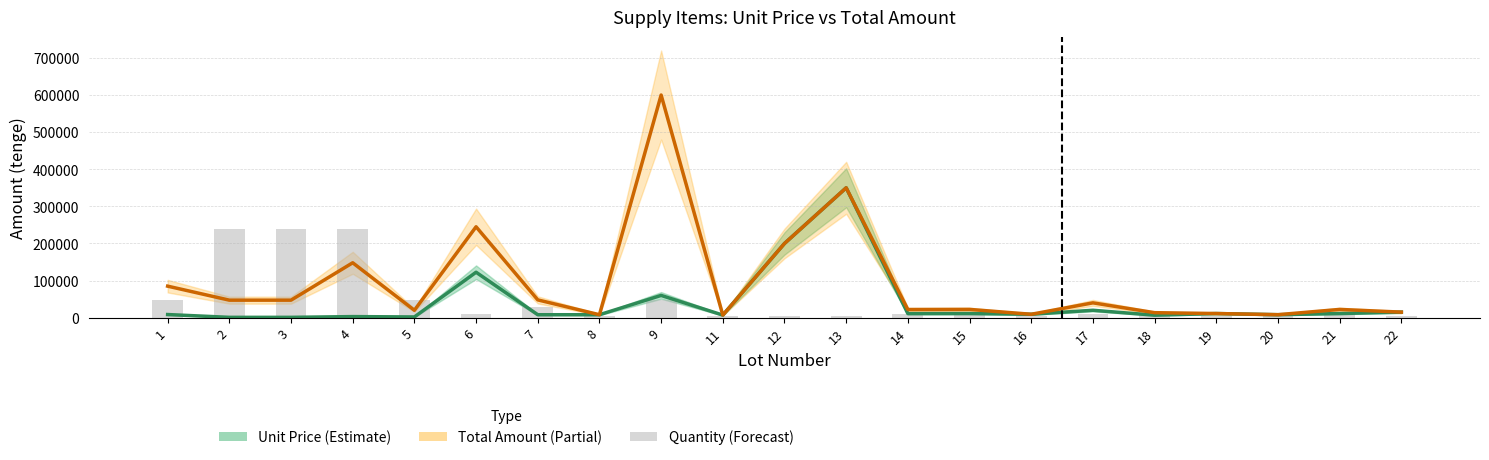

At how many categories does at least one series exceed 23351?

11